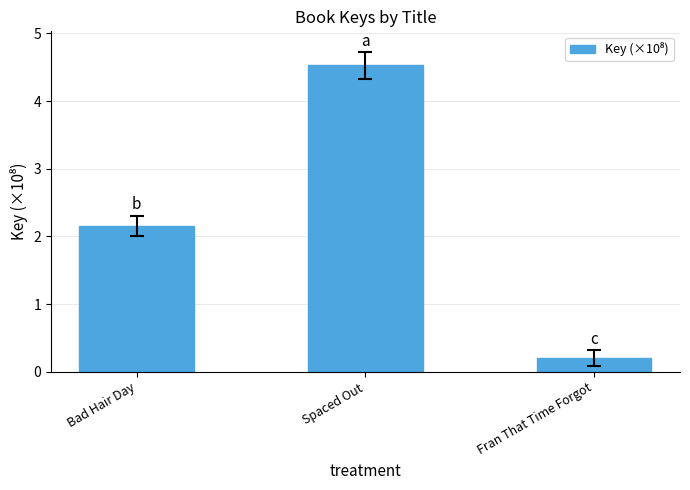

Reading left to right, transcribe all the data shown in this chart.

Bad Hair Day=2.2	Spaced Out=4.5	Fran That Time Forgot=0.2